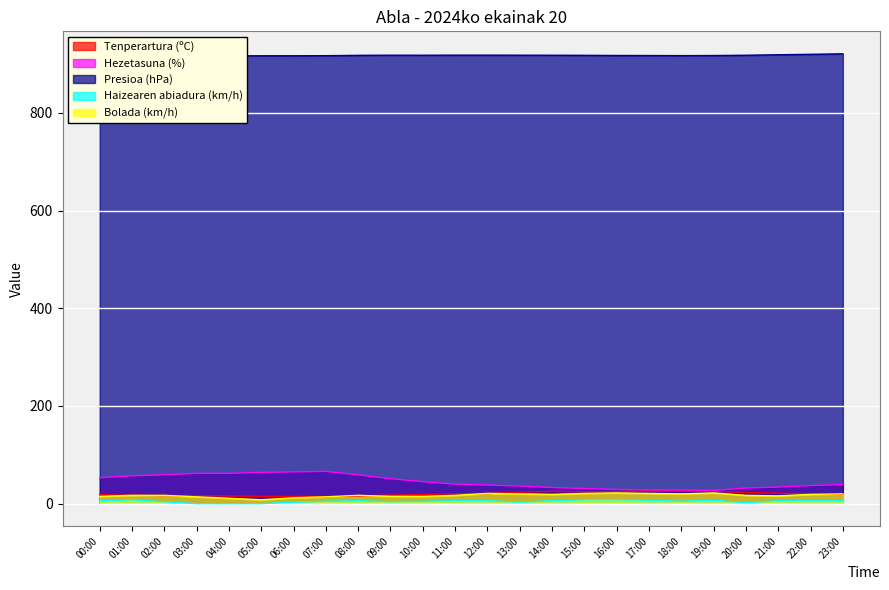

What is the label of the 1st point from the right?

23:00